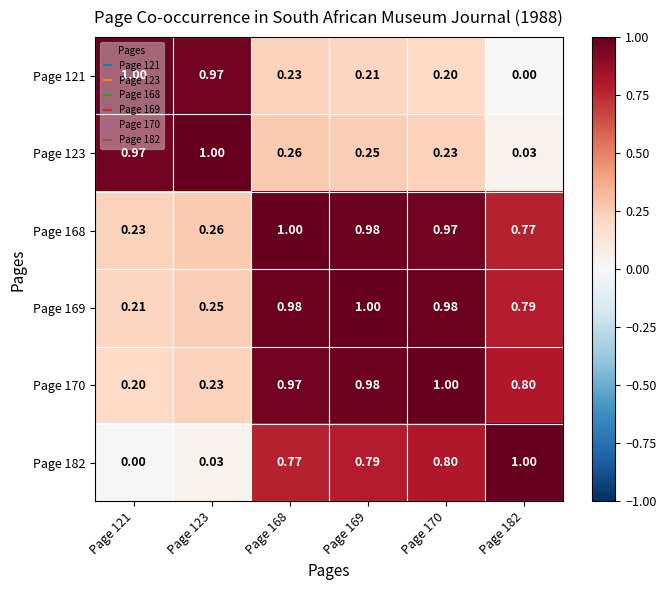

Between Page 121 and Page 123, which series saw the biggest shift?

Page 169